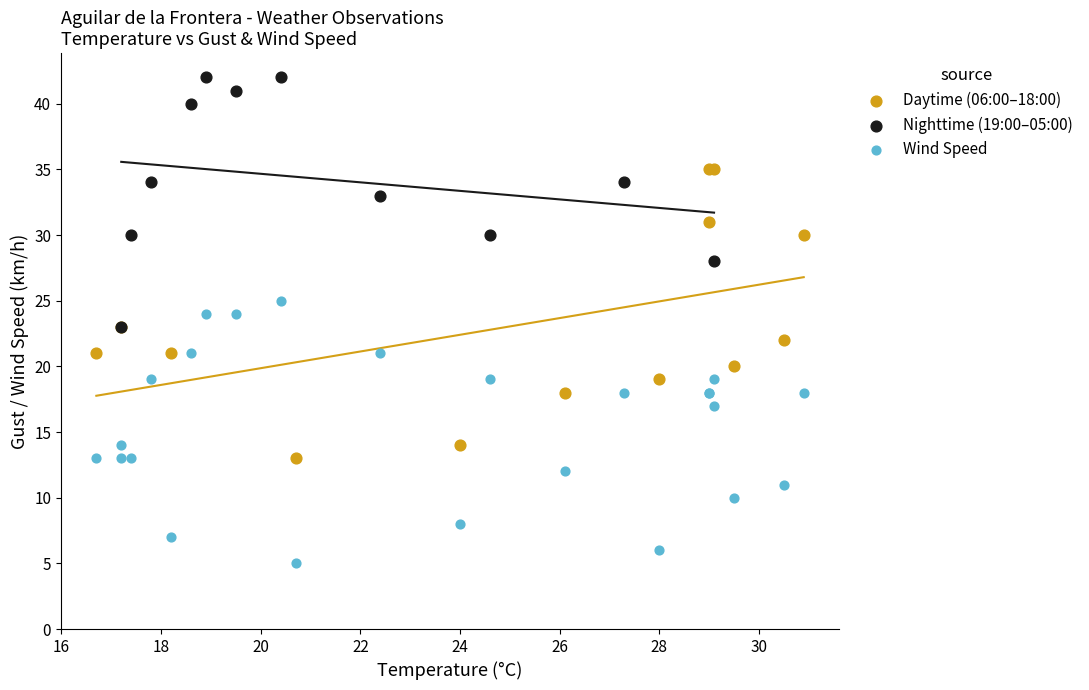

Which series has the largest Y range (max minus min)?

Daytime (06:00–18:00)